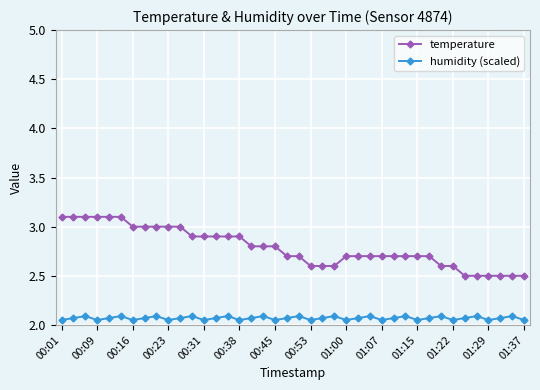

What is the maximum value shown in the chart?

3.1